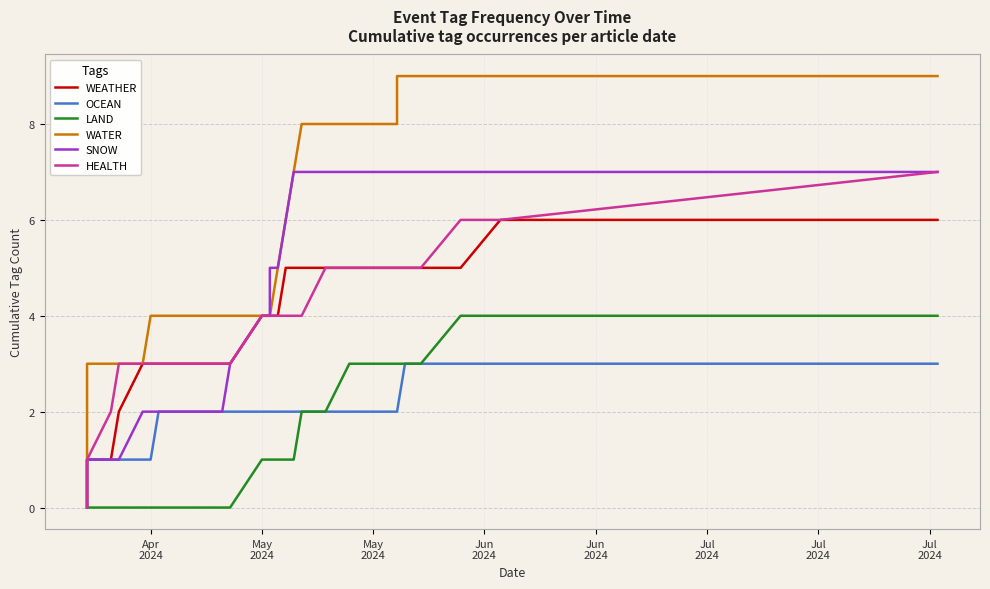

Rank the series by their maximum value, from lowest to highest.

OCEAN, LAND, WEATHER, SNOW, HEALTH, WATER